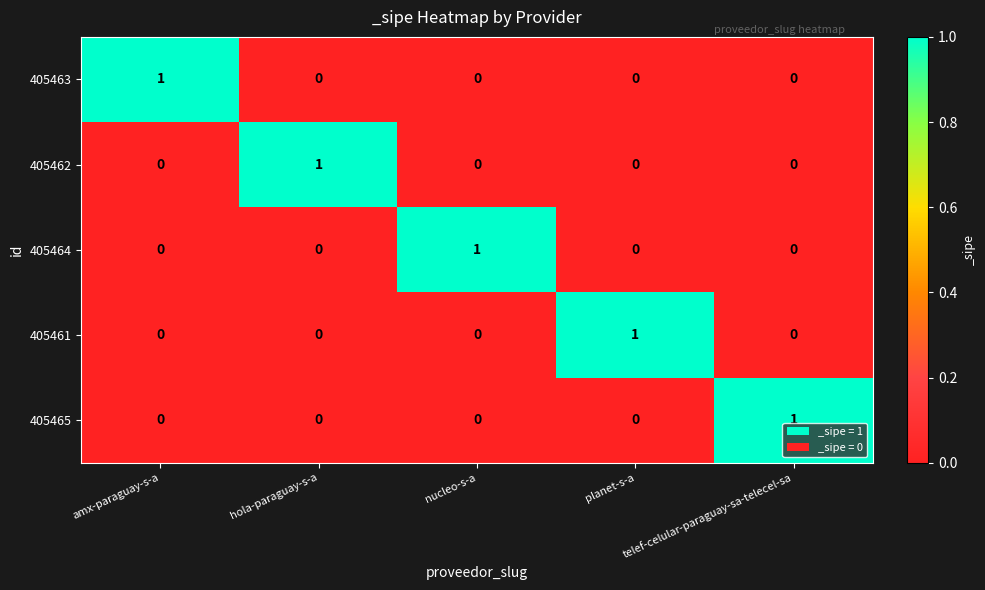

Count the 405461 values in the range 0 to 1.

5